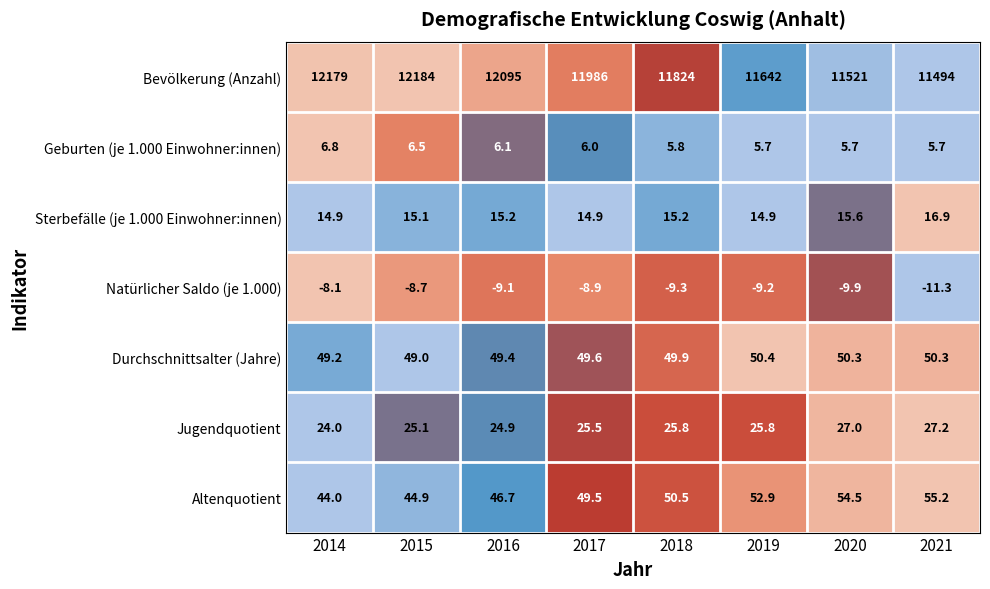

What is the average value of the Altenquotient series?

49.8